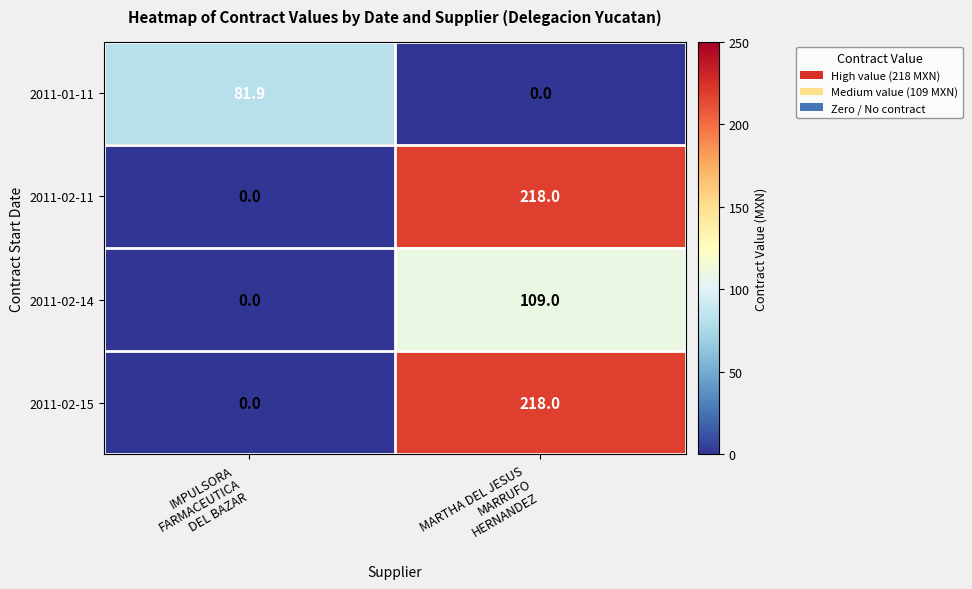

What is the maximum value for 2011-02-11?

218.0